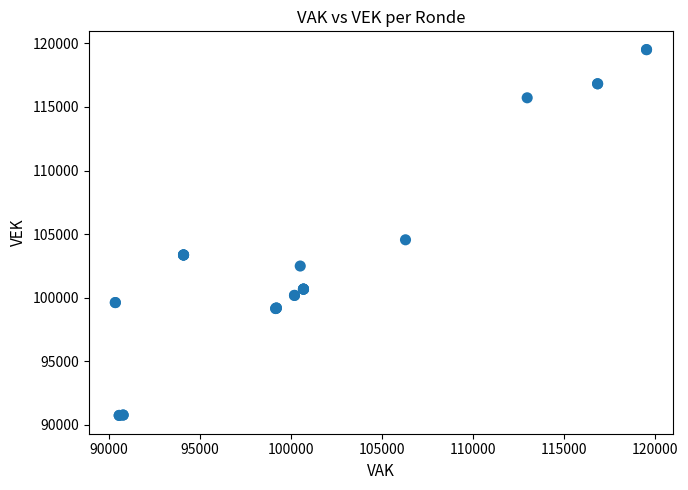

What Y value in the scatter plot is closest to 105123?

104552